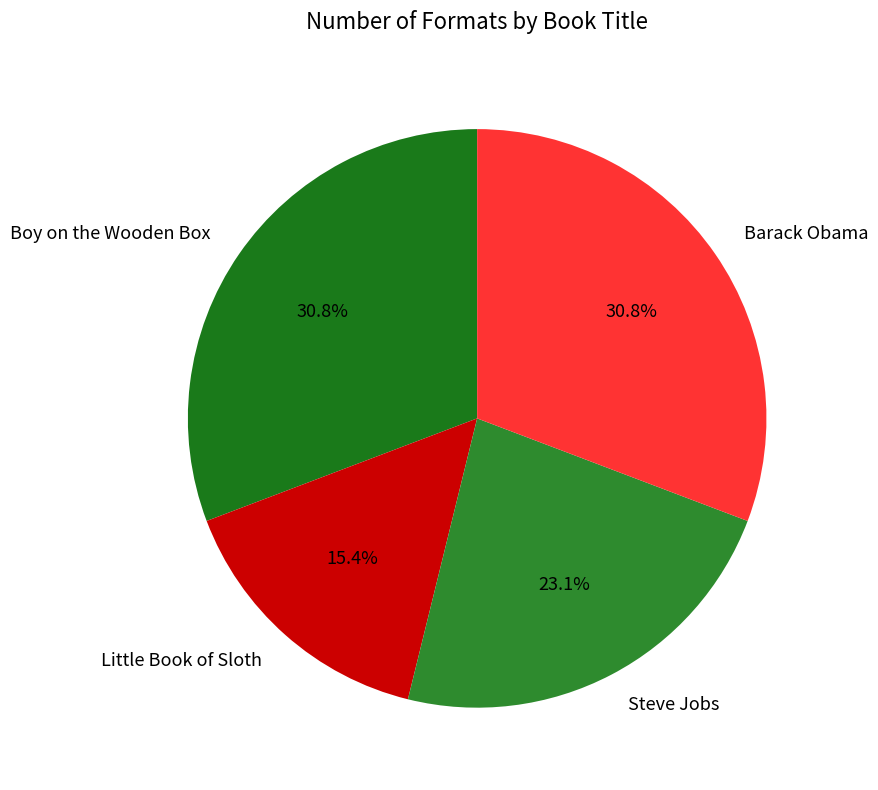

To the nearest percent, what portion does Boy on the Wooden Box represent?

31%